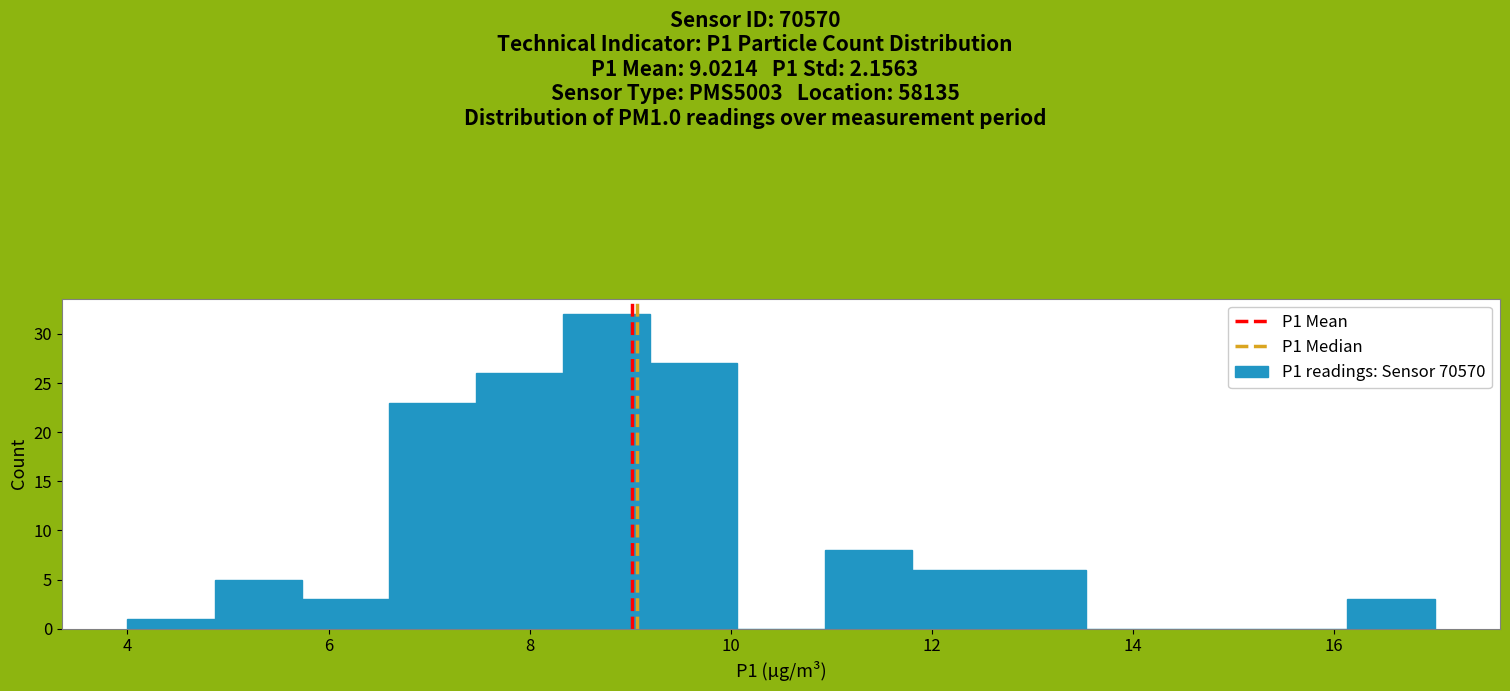

Reading left to right, list every bar in this chart as the range it spans on the x-axis followed by its height. Neither the bar edges nor the heights are printed on the chart, so give them approximately, as read against the axes.

4.0 to 4.8: 1
4.8 to 5.8: 5
5.8 to 6.6: 3
6.6 to 7.4: 23
7.4 to 8.4: 26
8.4 to 9.2: 32
9.2 to 10.0: 27
10.0 to 11.0: 0
11.0 to 11.8: 8
11.8 to 12.6: 6
12.6 to 13.6: 6
13.6 to 14.4: 0
14.4 to 15.2: 0
15.2 to 16.2: 0
16.2 to 17.0: 3